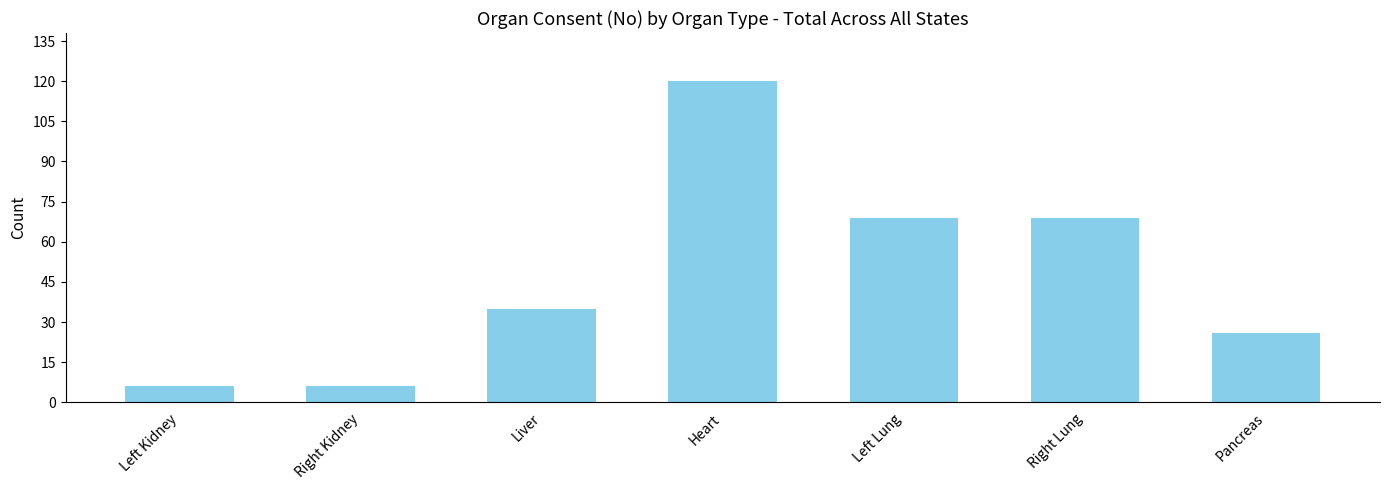

True or false: the data shows 19 at Left Lung.

False